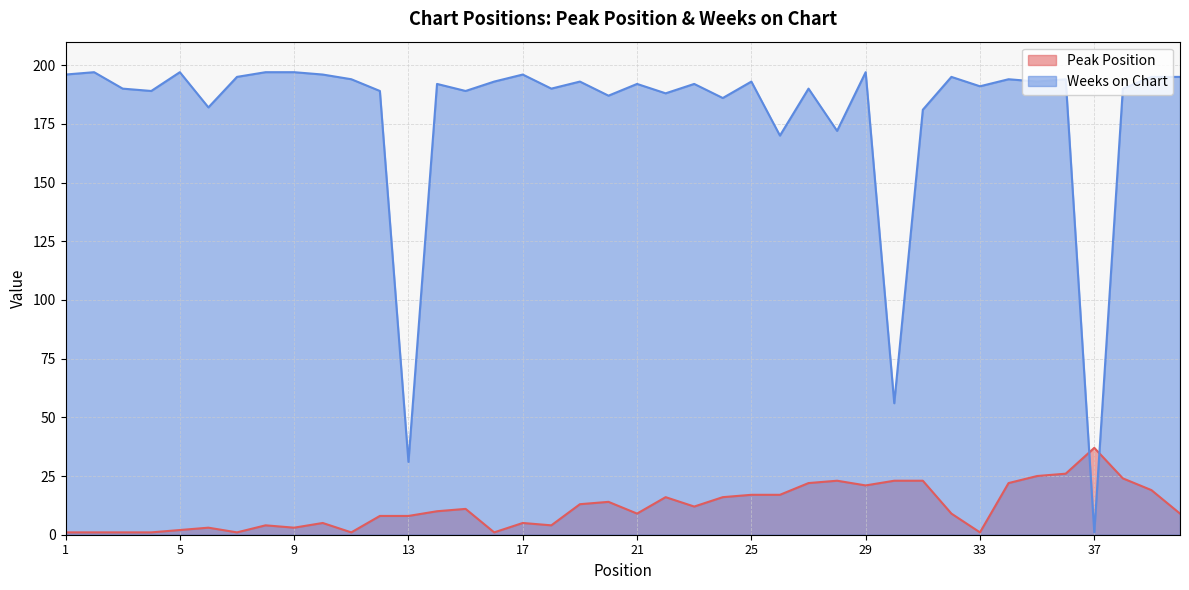

What value does the Weeks on Chart series have at 36, to the nearest 50?

200